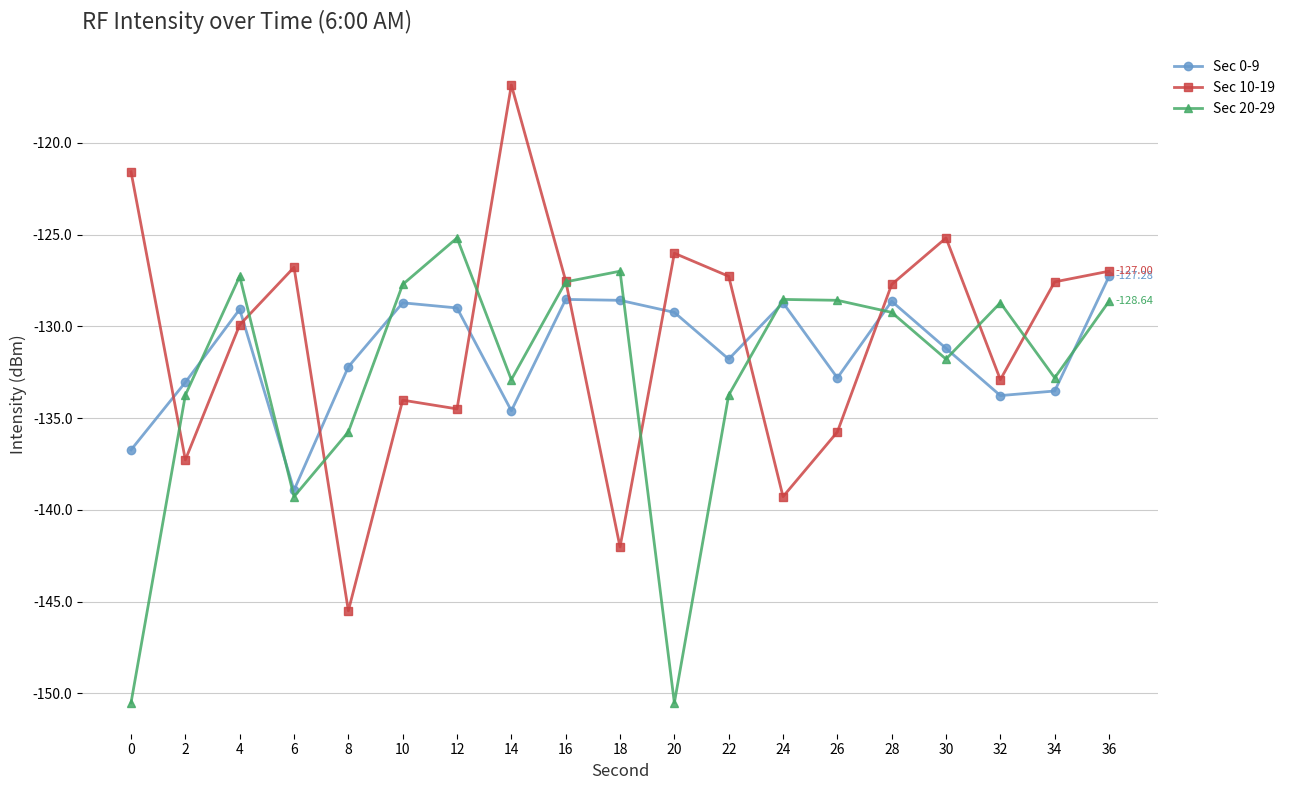

How many data points in Sec 20-29 are less than -129?

10